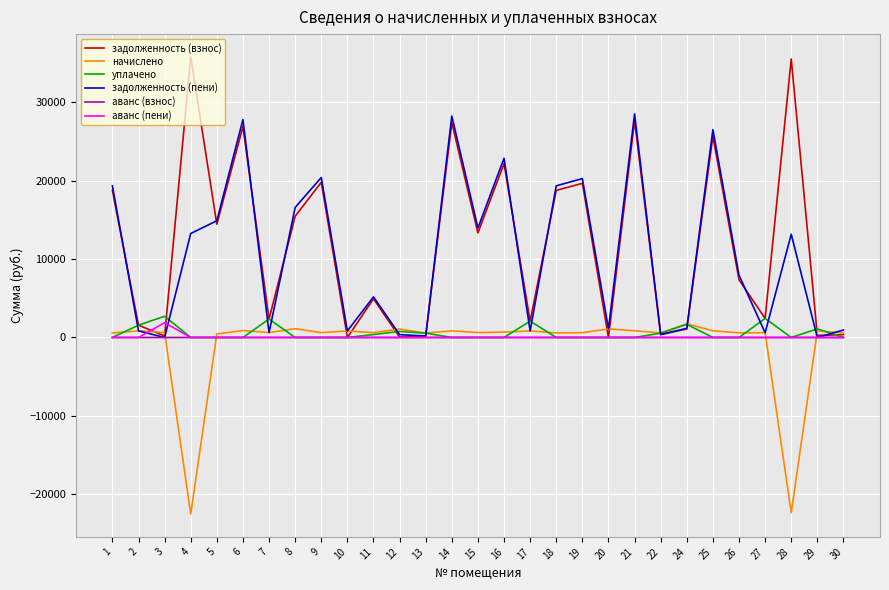

What is the maximum value shown in the chart?

35784.2